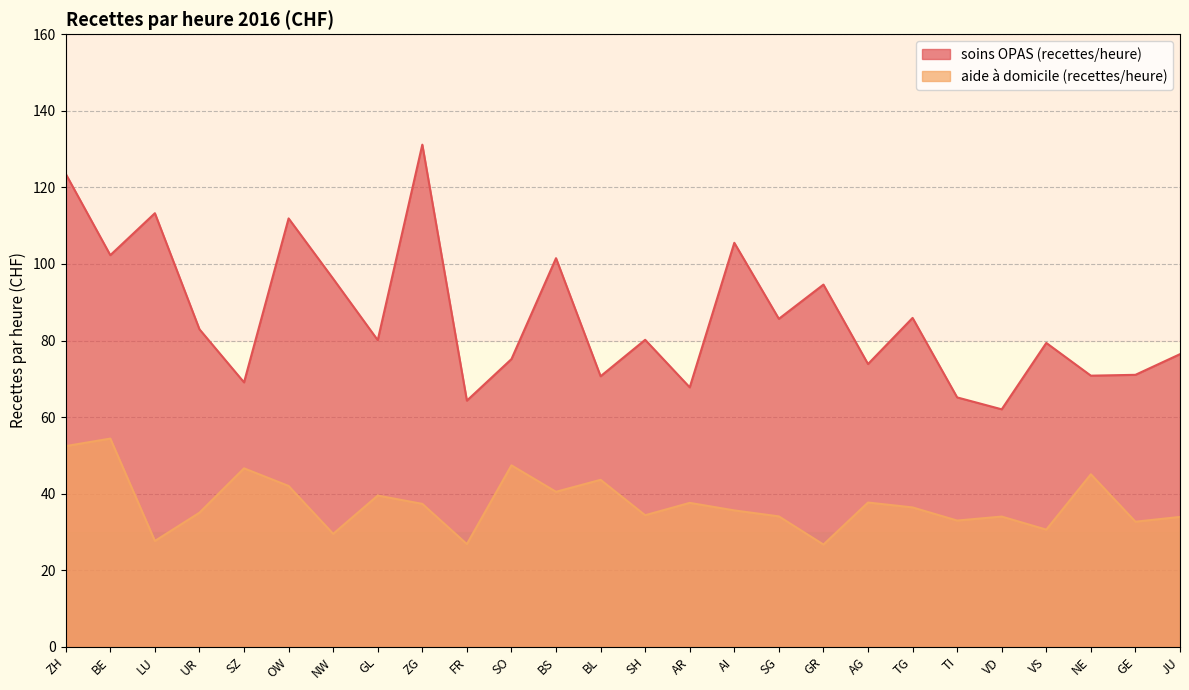

How many series are shown in this chart?

2